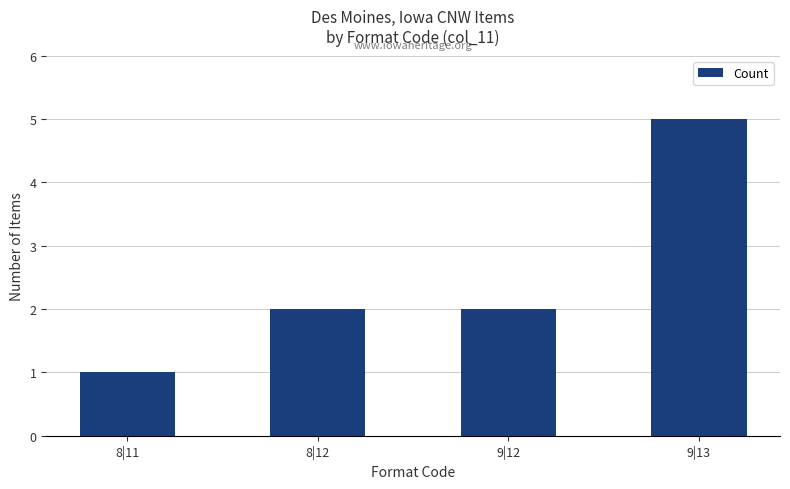

What is the difference between the maximum and second lowest values?

3